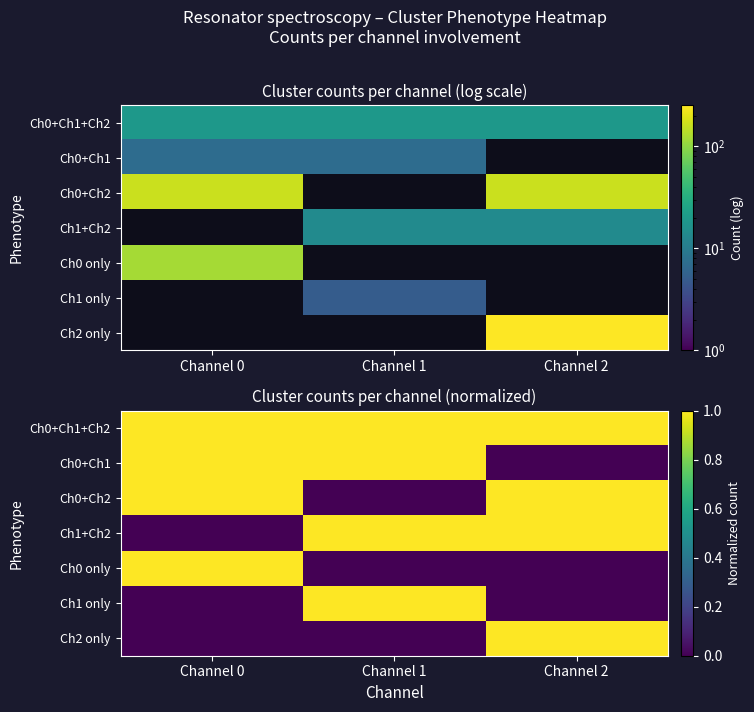

What is the sum of the Ch0+Ch1 values at Channel 2 and Channel 1?

1.0